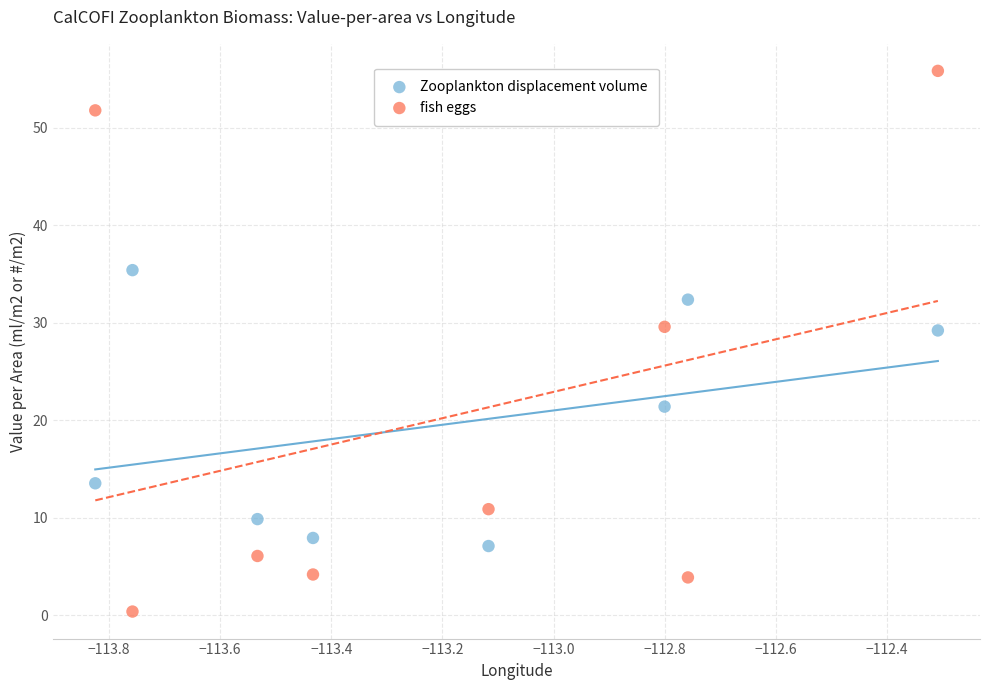

Which series contains the lowest Y value?

fish eggs